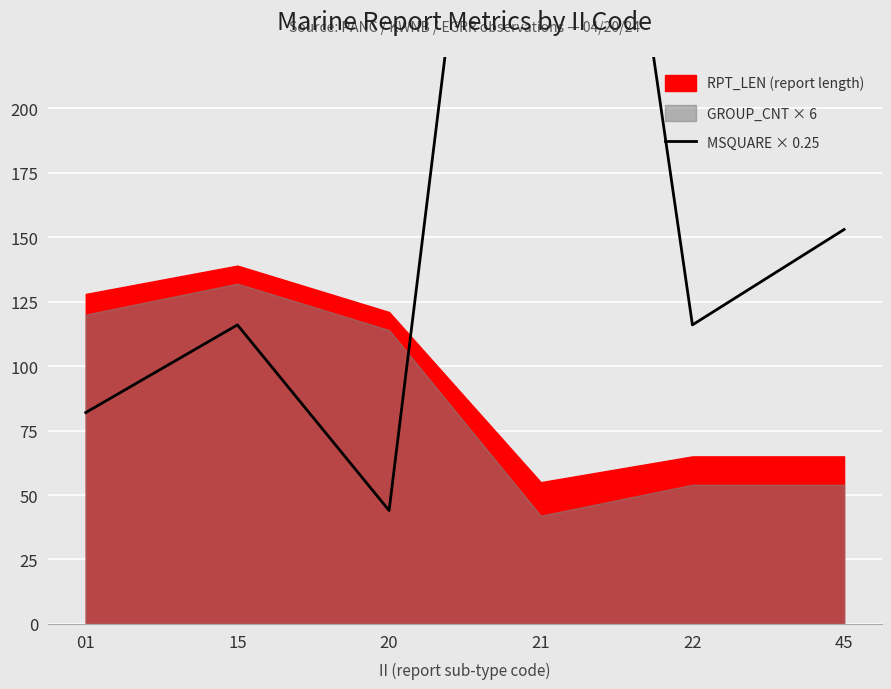

The value at 21 is 522. True or false?

True